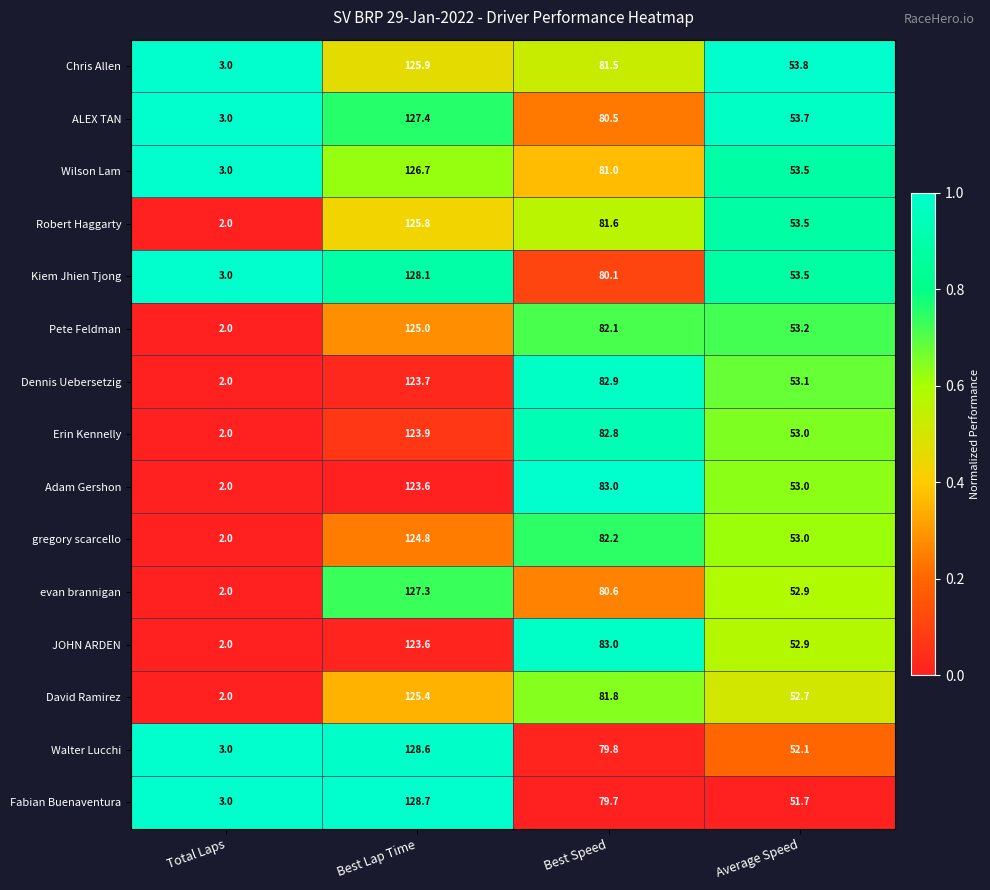

At which category does the chart reach its peak across all series?

Best Lap Time